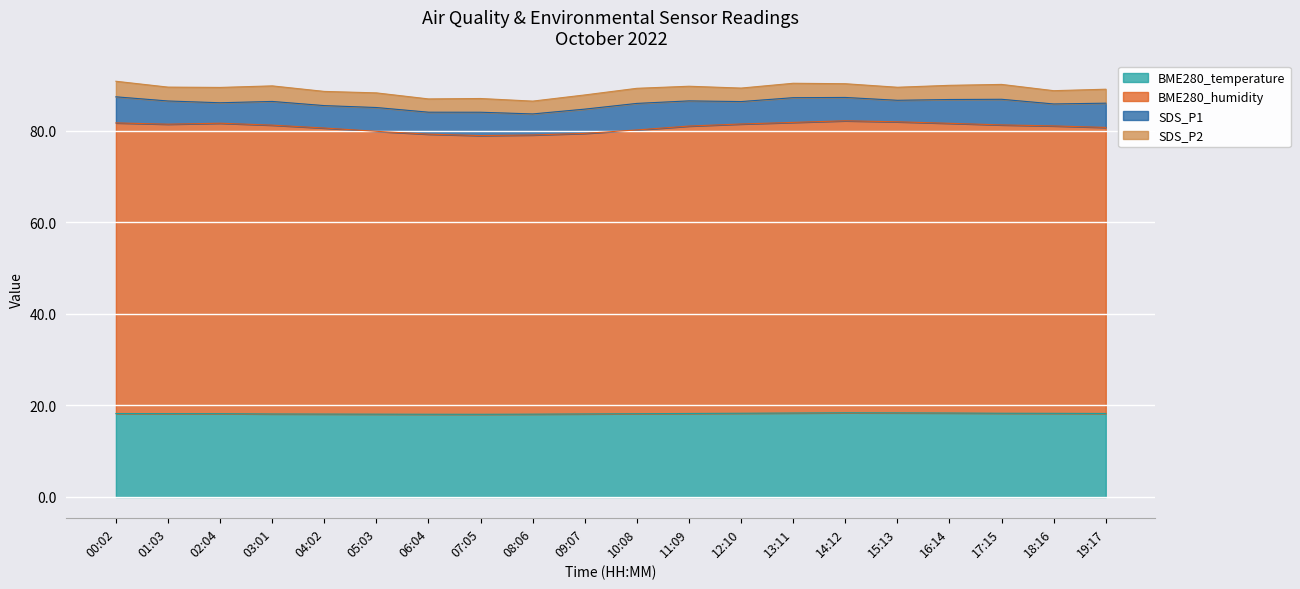

What is the minimum value for BME280_temperature?

18.1